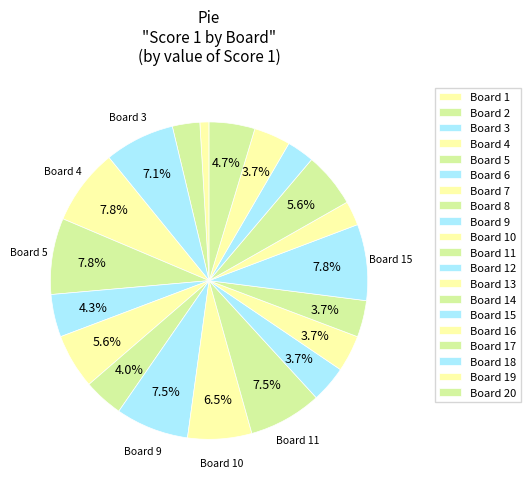

To the nearest percent, what portion does Board 18 represent?

3%